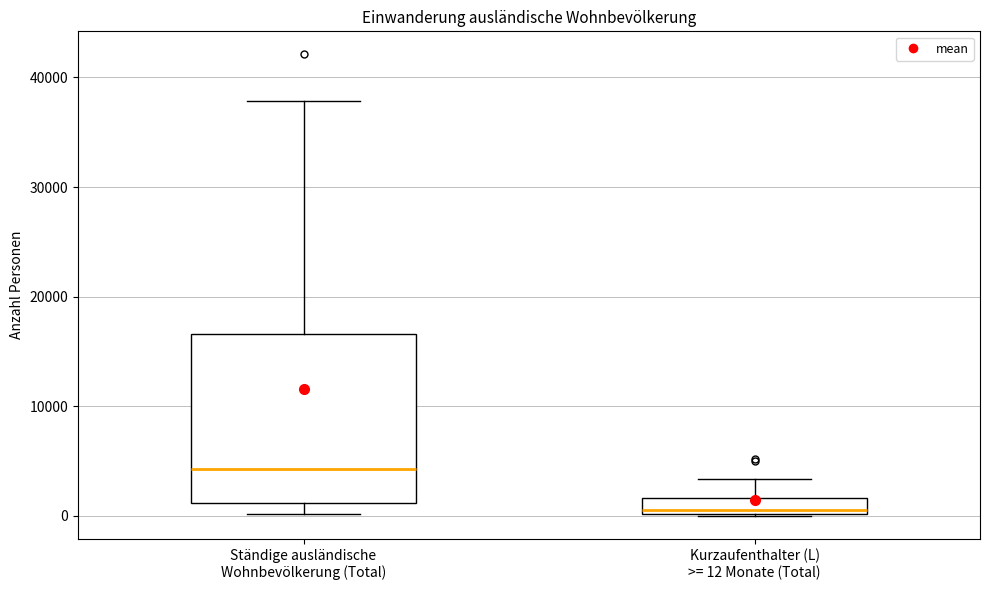

Comparing the boxes themselves (not the whiskers), which one is the tallest?

Ständige ausländische Wohnbevölkerung (Total)